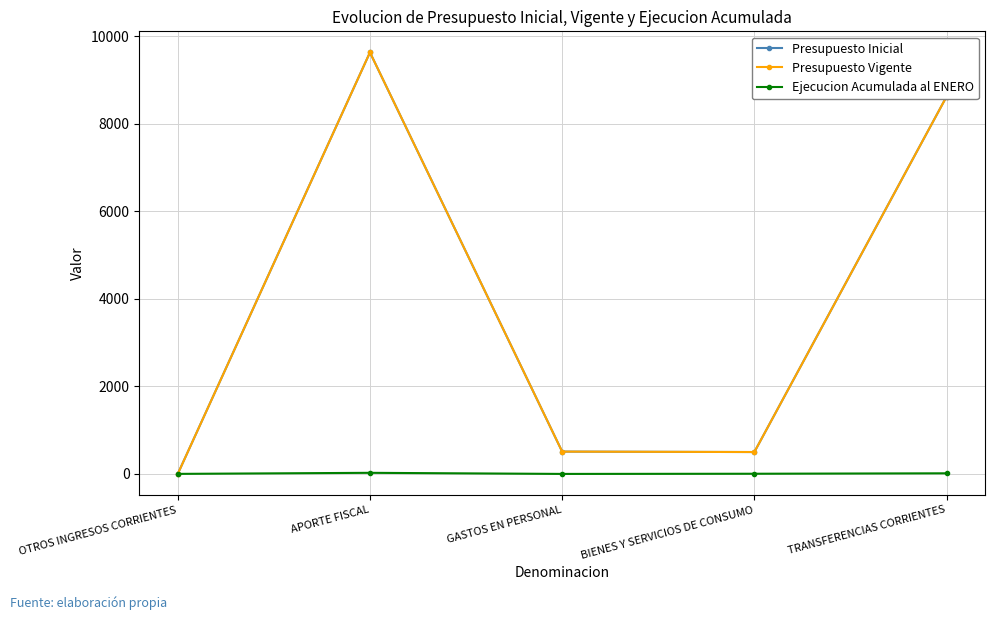

Is this an area chart (filled region under the line)?

No